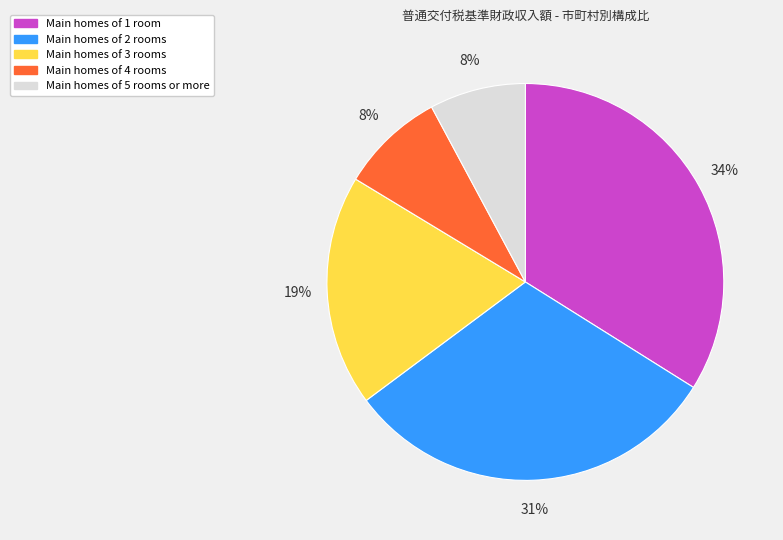

Does any single category account for the majority?

No